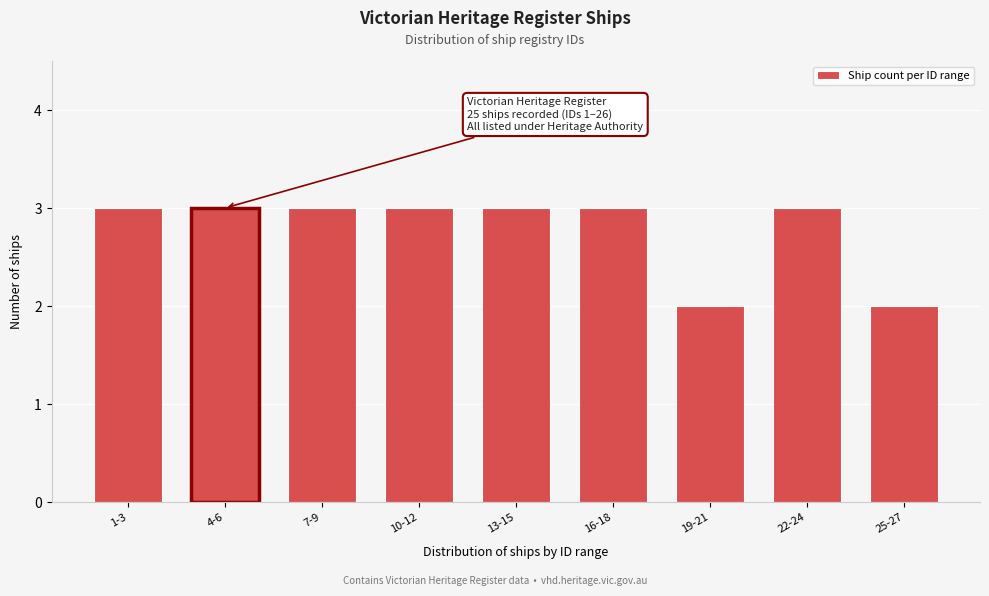

Reading left to right, what are all the values shown in this chart?

3	3	3	3	3	3	2	3	2